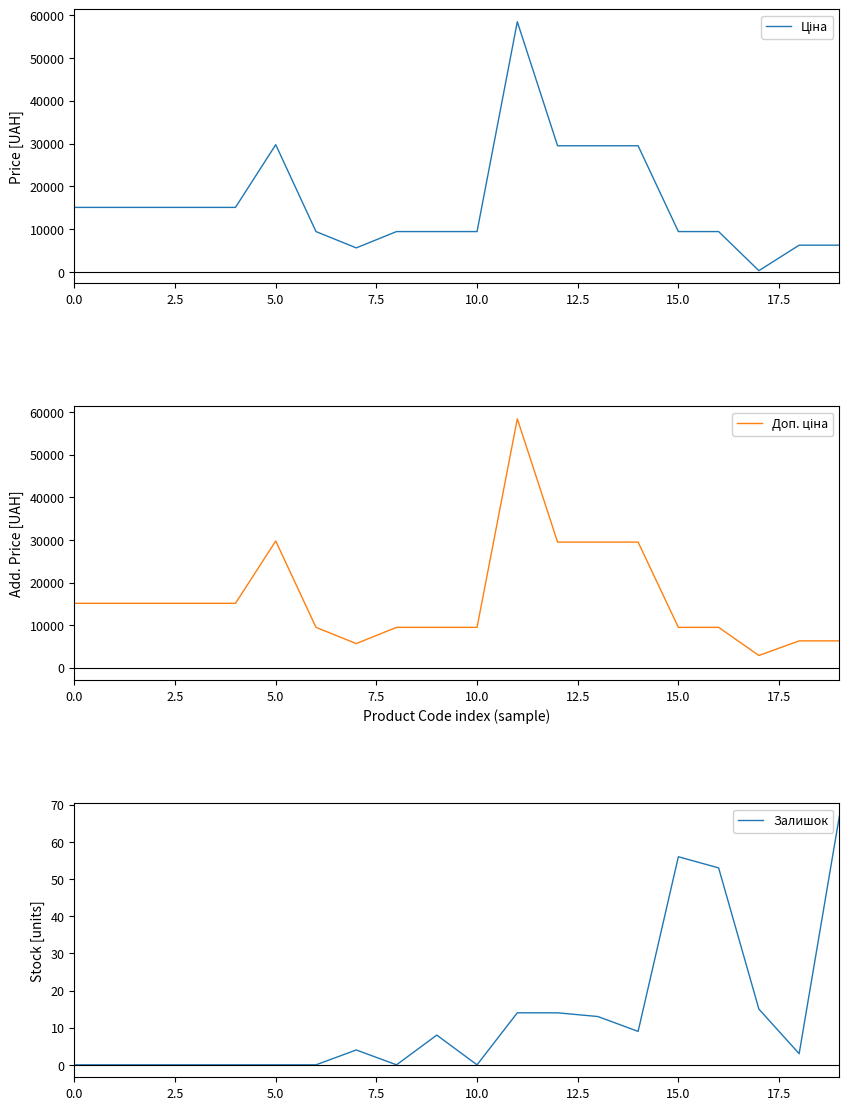

The Залишок series shows -36 at 10.0. True or false?

False